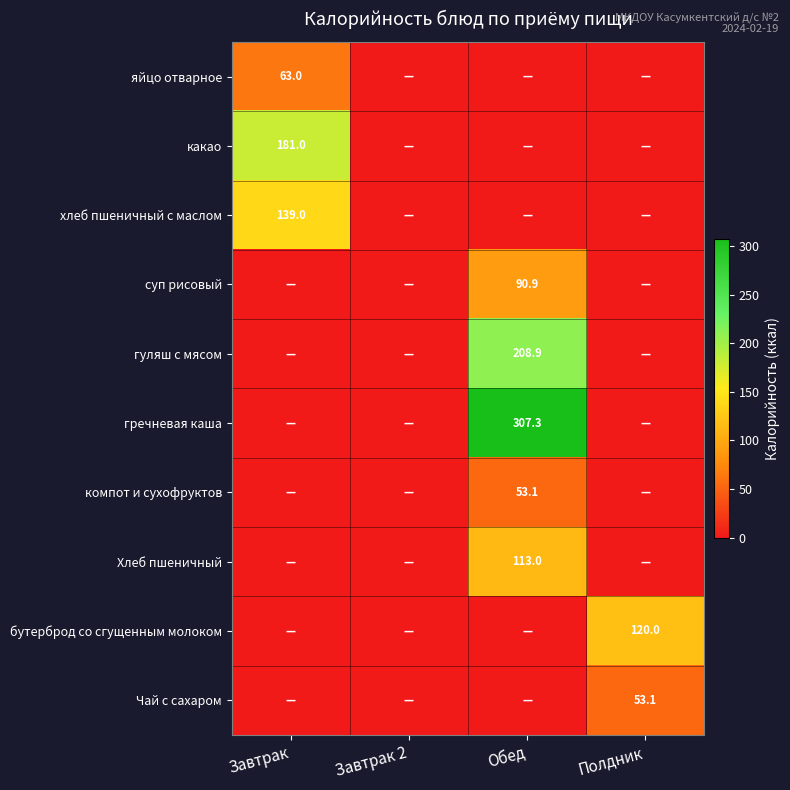

The value of гречневая каша at Обед is 426.2. True or false?

False